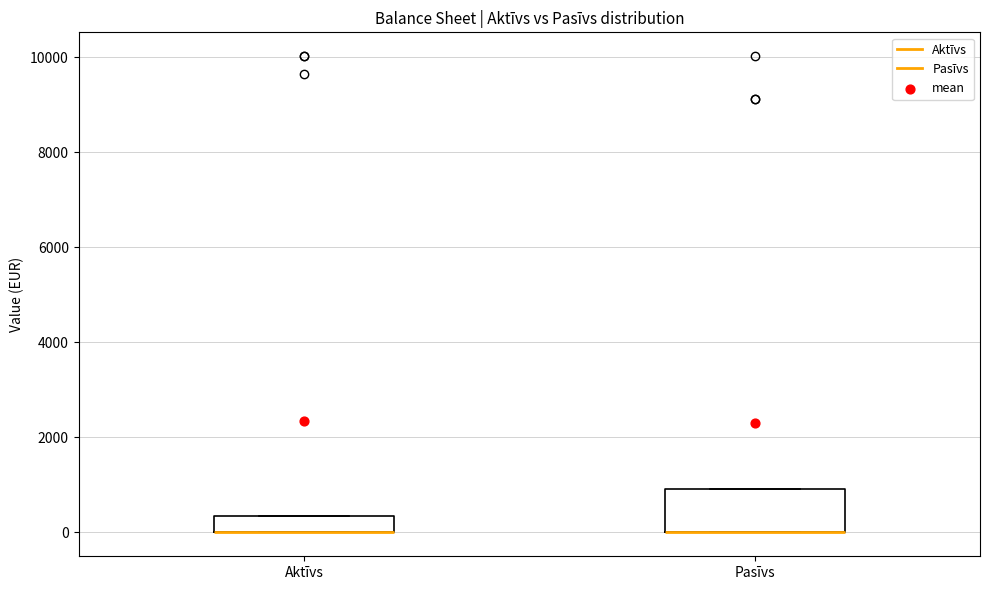

Reading left to right, transcribe this box plot: for each box, give where its median line is, the range the box spans, and where its two whiskers end, as read against the y-axis. The values are not printed on the chart, so give them approximately, as read against the axis.

Aktīvs: median 0 (drawn on the box's lower edge), box 0 to 400, whiskers 0 to 400
Pasīvs: median 0 (drawn on the box's lower edge), box 0 to 1000, whiskers 0 to 1000